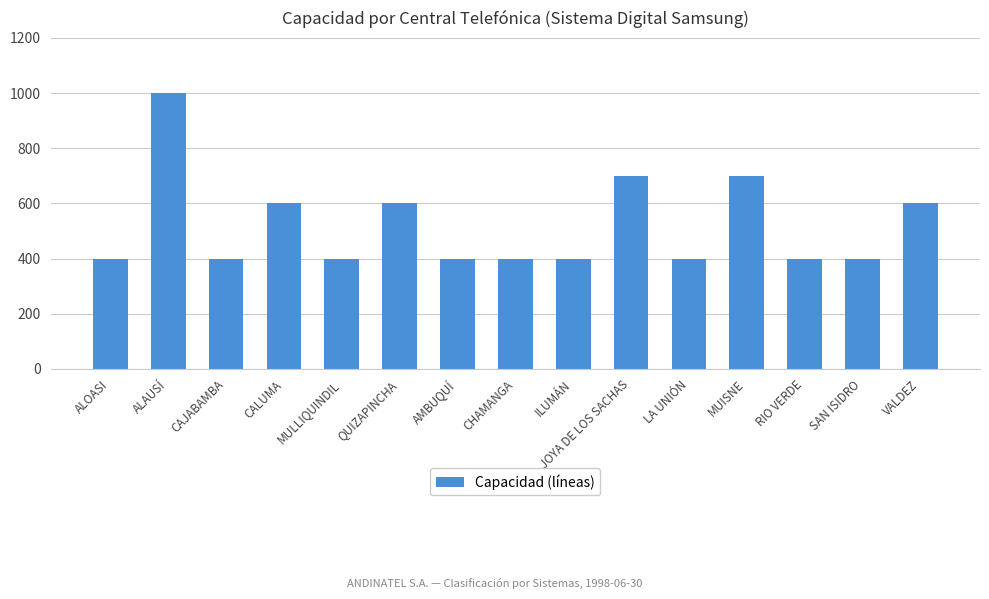

The value at RIO VERDE is 400. True or false?

True